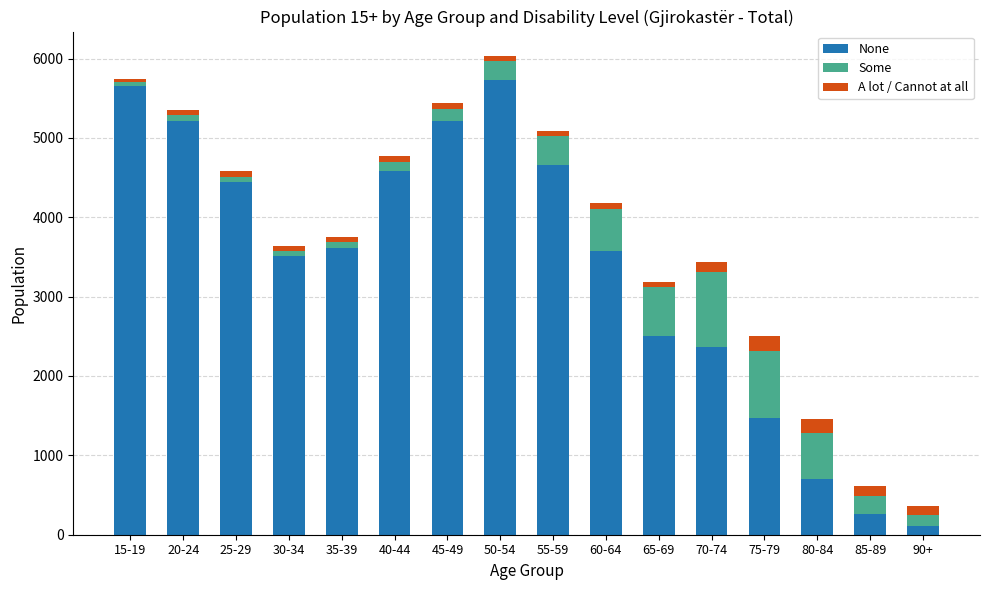

What is the maximum value for None?

5725